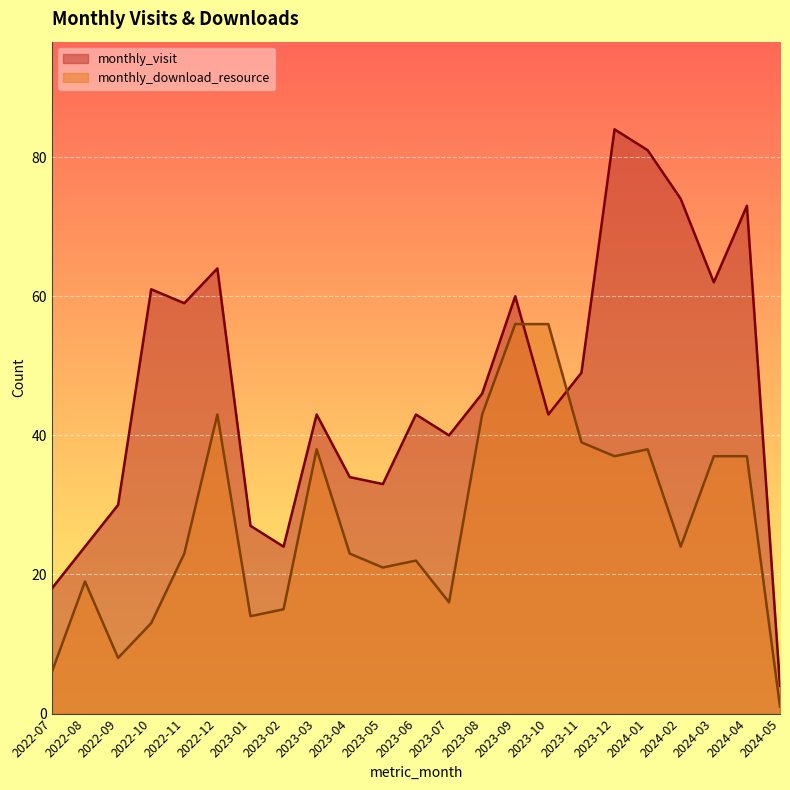

What is the label of the 5th point from the left?

2022-11